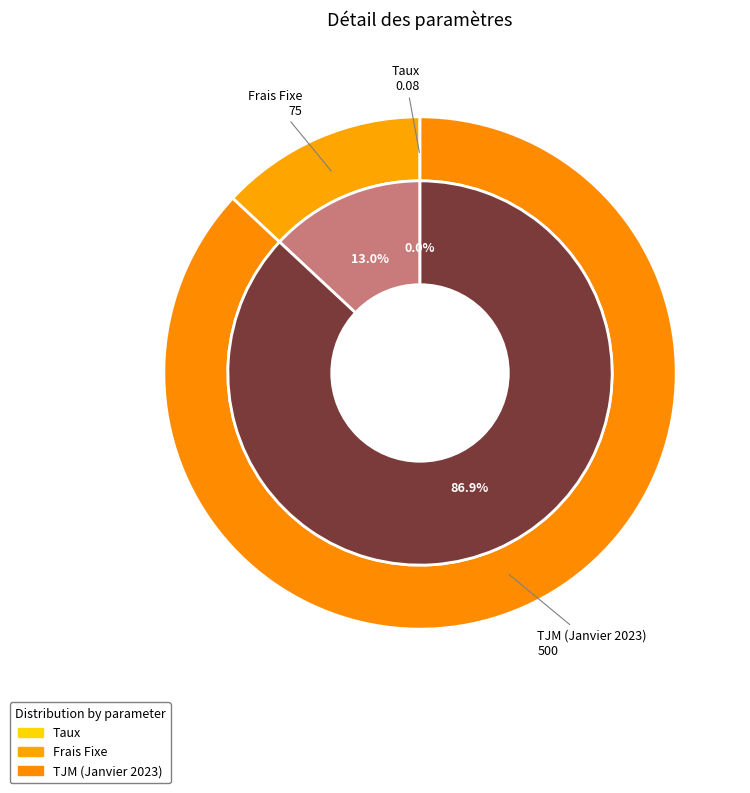

Between Taux and TJM (Janvier 2023), which is larger?

TJM (Janvier 2023)